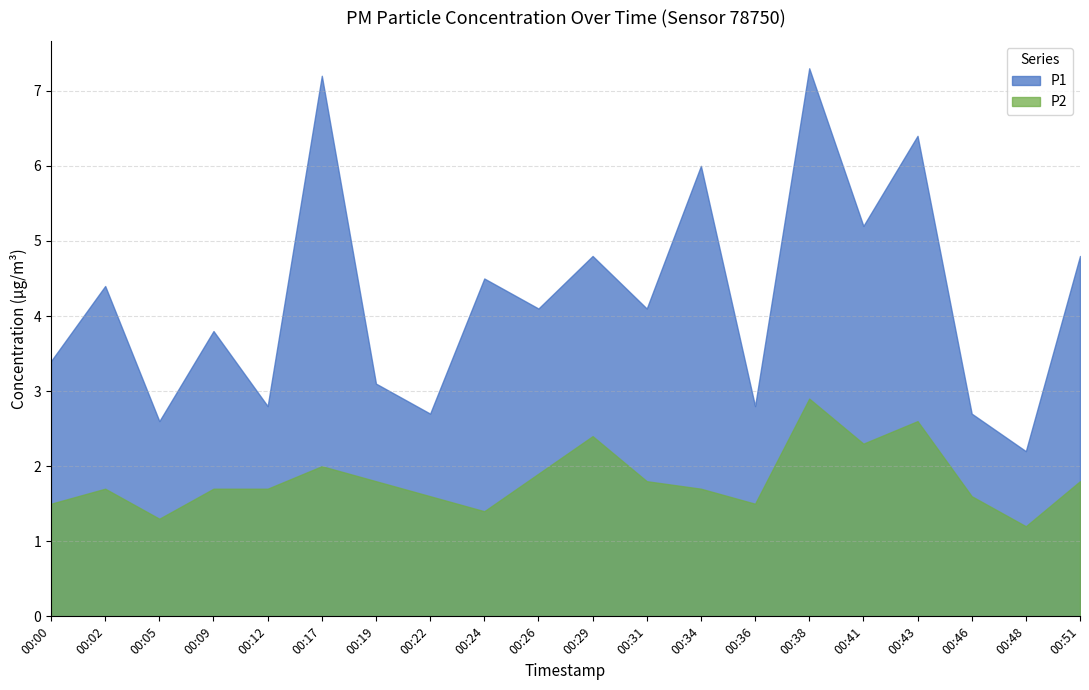

What is the value of the P2 point at the 12th from the left?

1.8